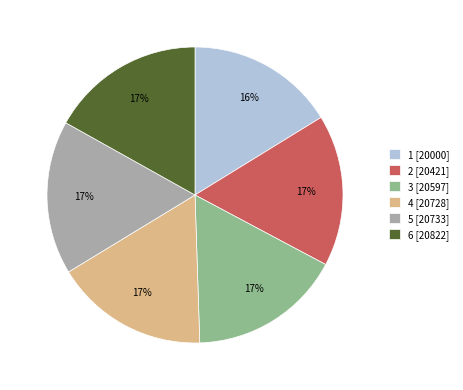

Approximately how many times larger is the value at 6 [20822] compared to 4 [20728]?

1.0